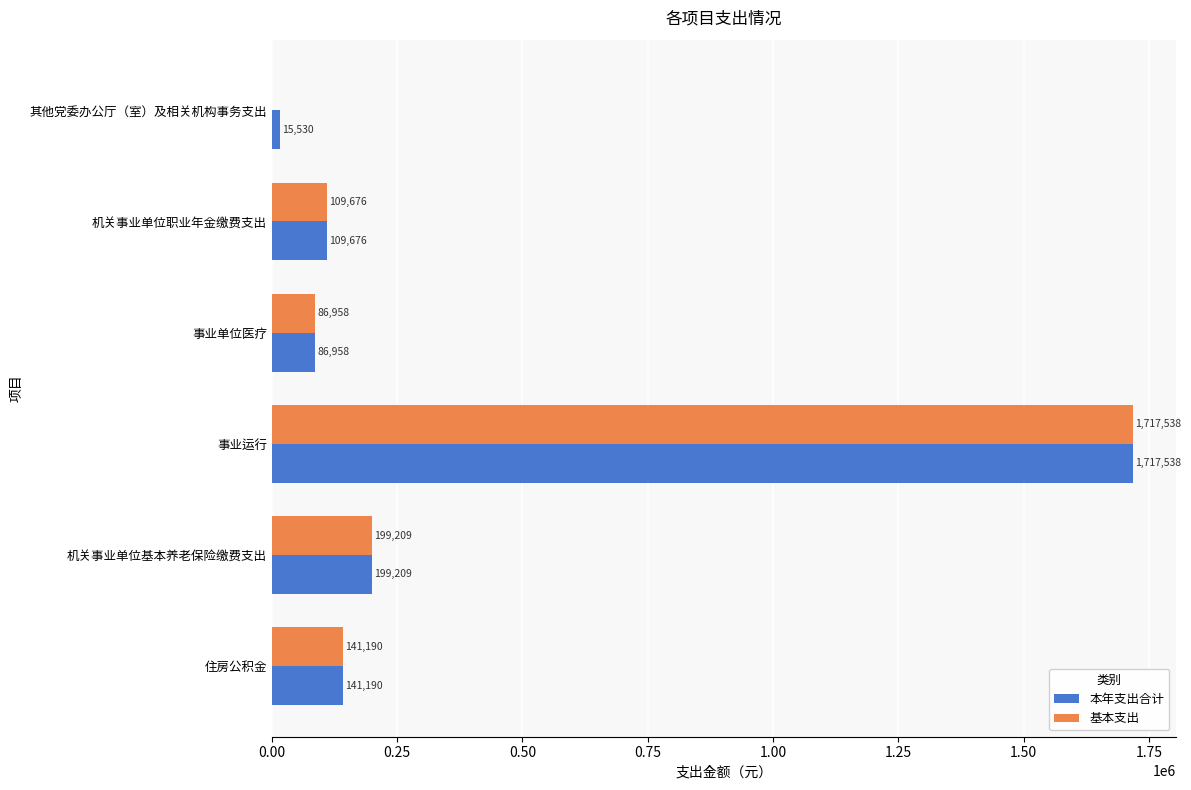

How many distinct data groups are displayed?

2